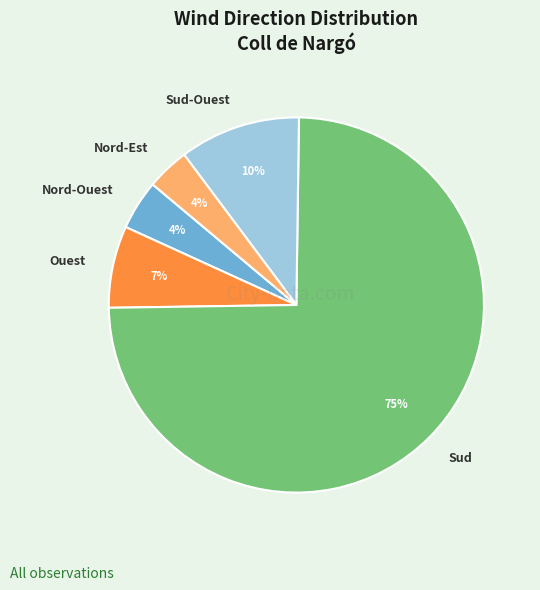

Is there any slice that represents more than half of the pie?

Yes